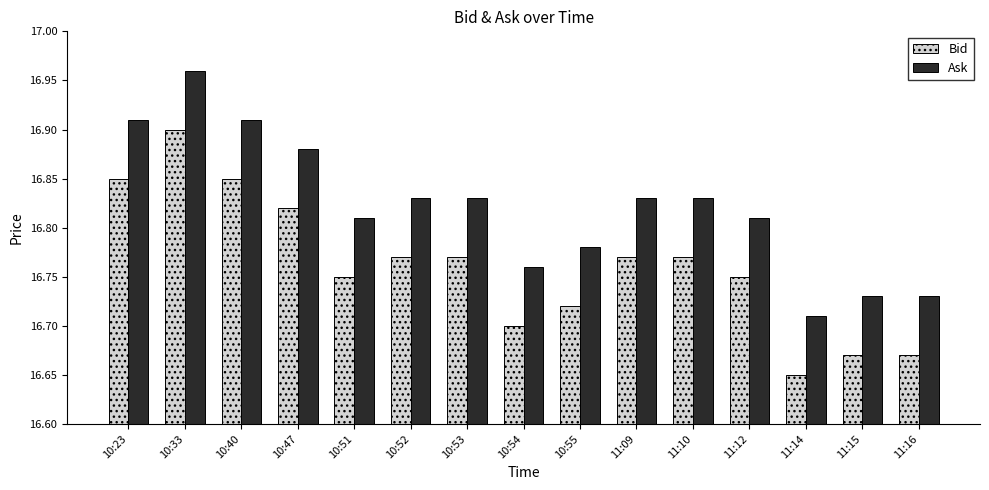

At which label is Ask closest to 16?

11:14